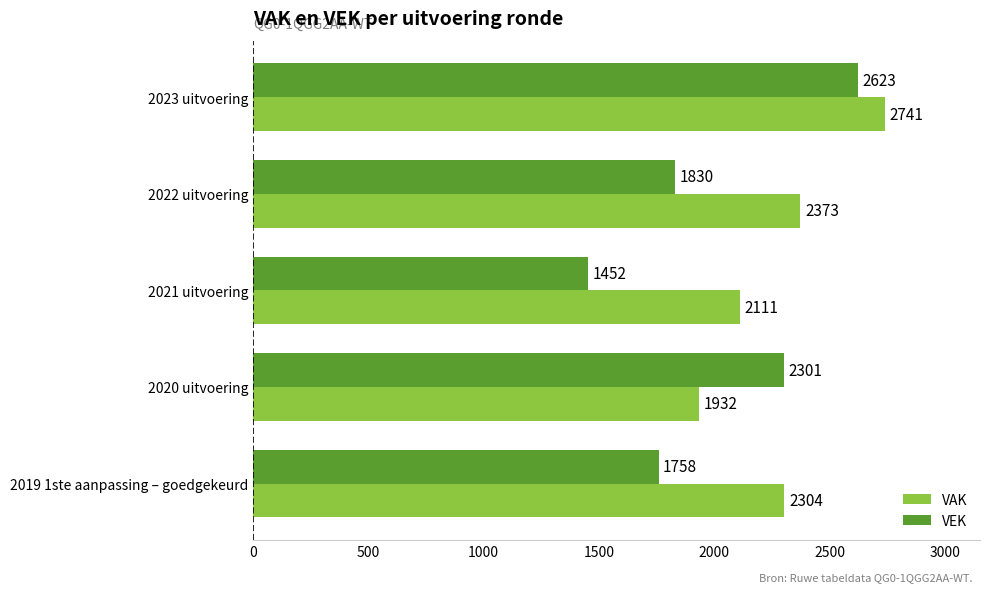

Which series has the largest range (max minus min)?

VEK